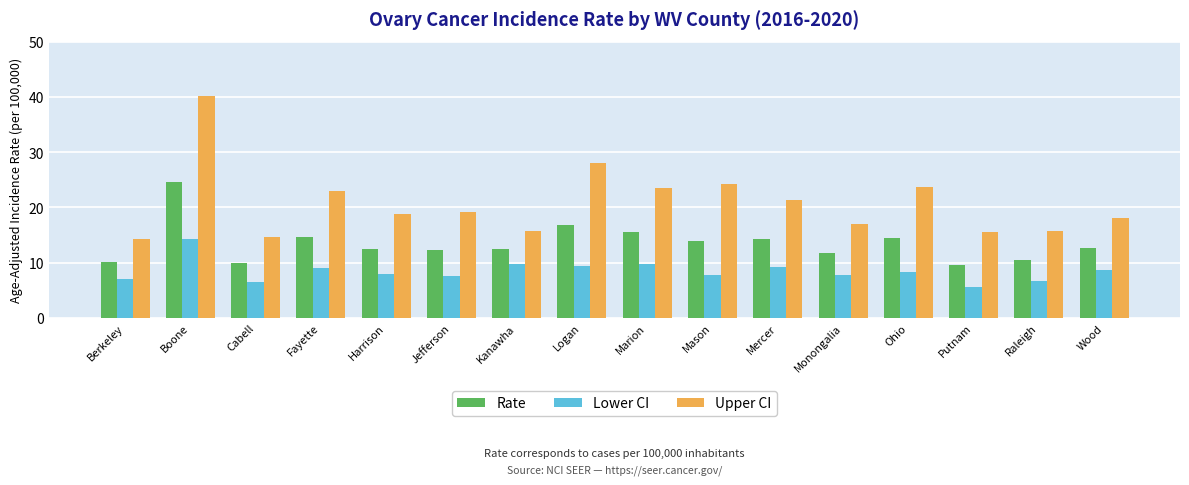

True or false: Lower CI has a value of 3.8 at Putnam.

False